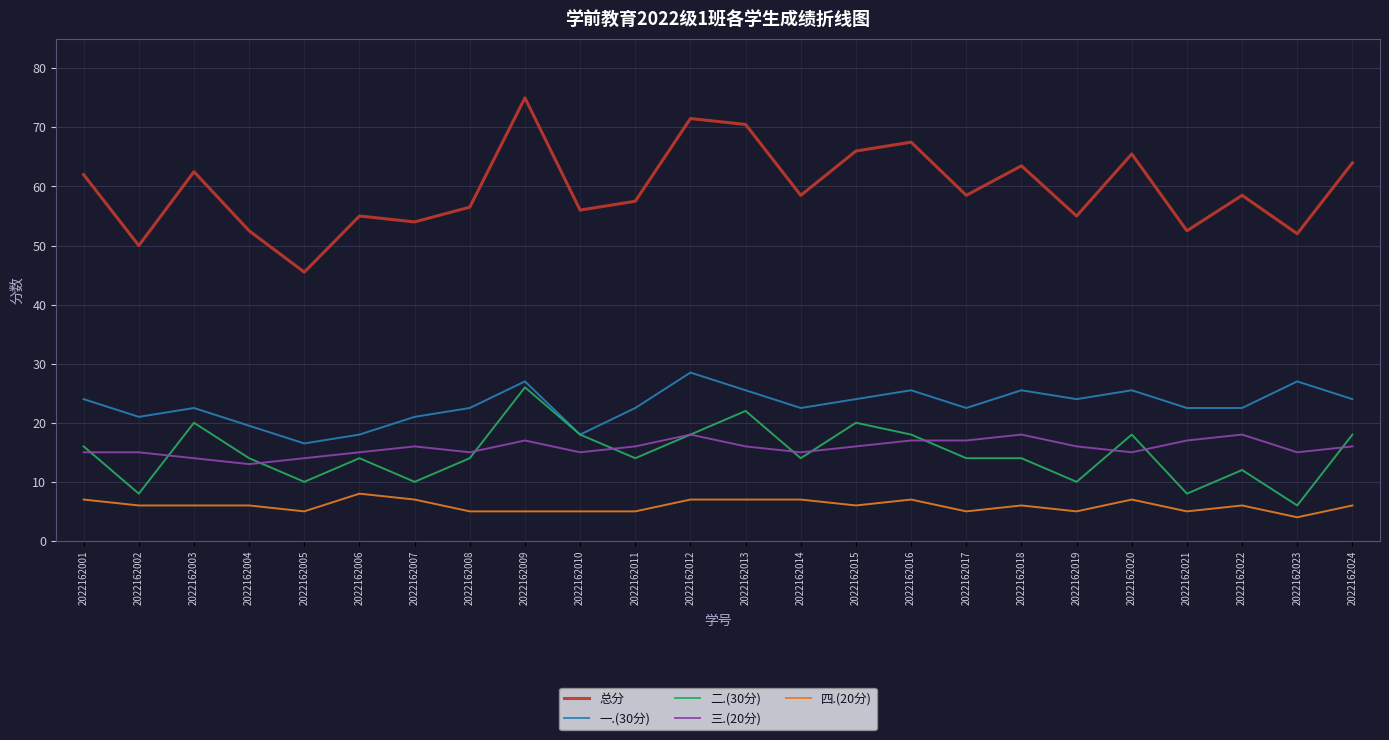

What is the sum of all 一.(30分) values?

552.0